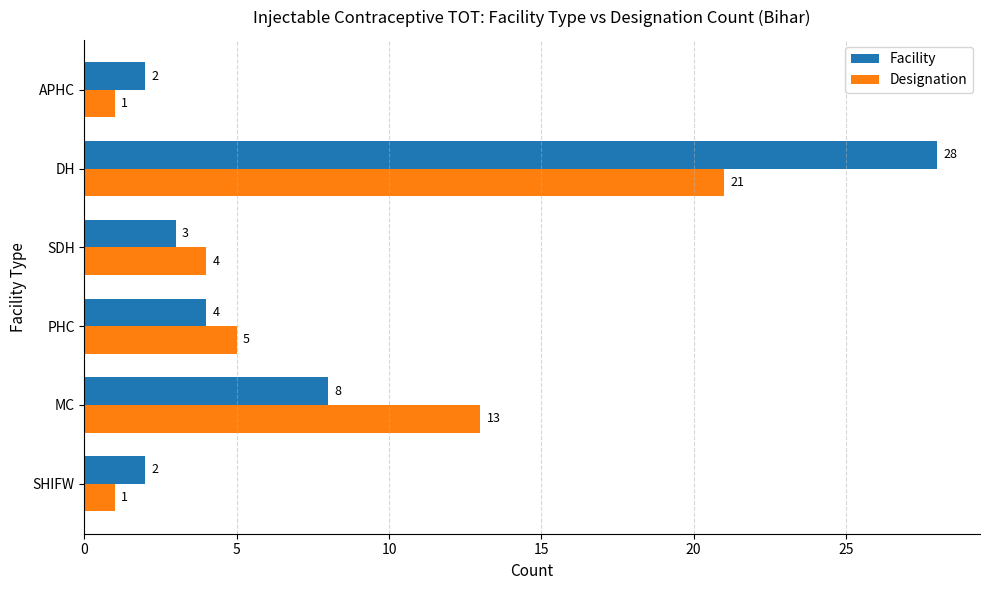

What are all the series names shown in the legend?

Facility, Designation